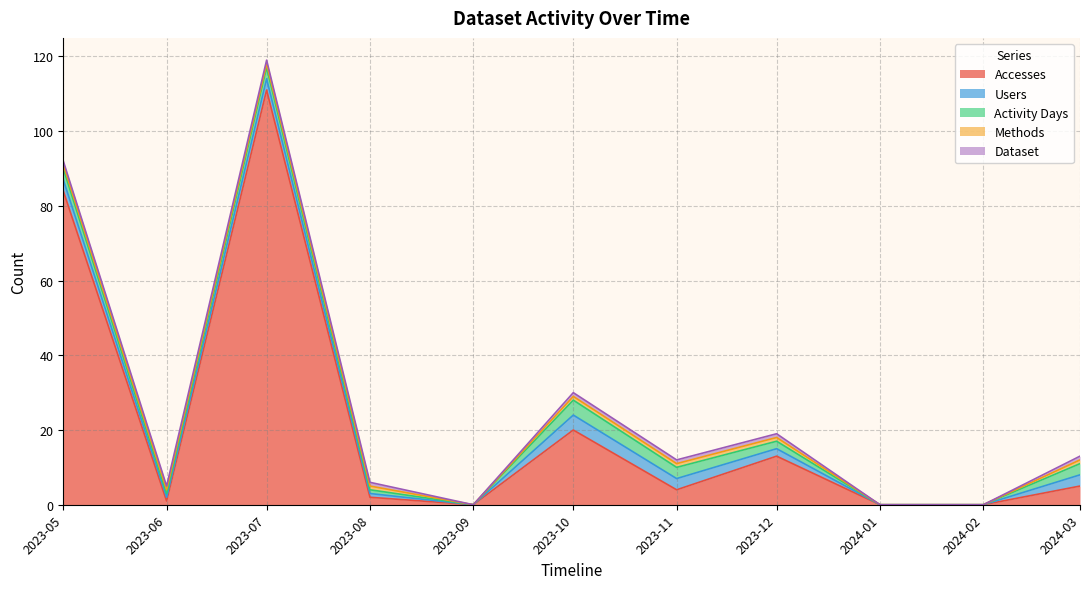

Reading left to right, what are all the values shown in this chart?

Accesses: 84	1	111	2	0	20	4	13	0	0	5
Users: 3	1	3	1	0	4	3	2	0	0	3
Activity Days: 3	1	3	1	0	4	3	2	0	0	3
Methods: 1	1	1	1	0	1	1	1	0	0	1
Dataset: 1	1	1	1	0	1	1	1	0	0	1